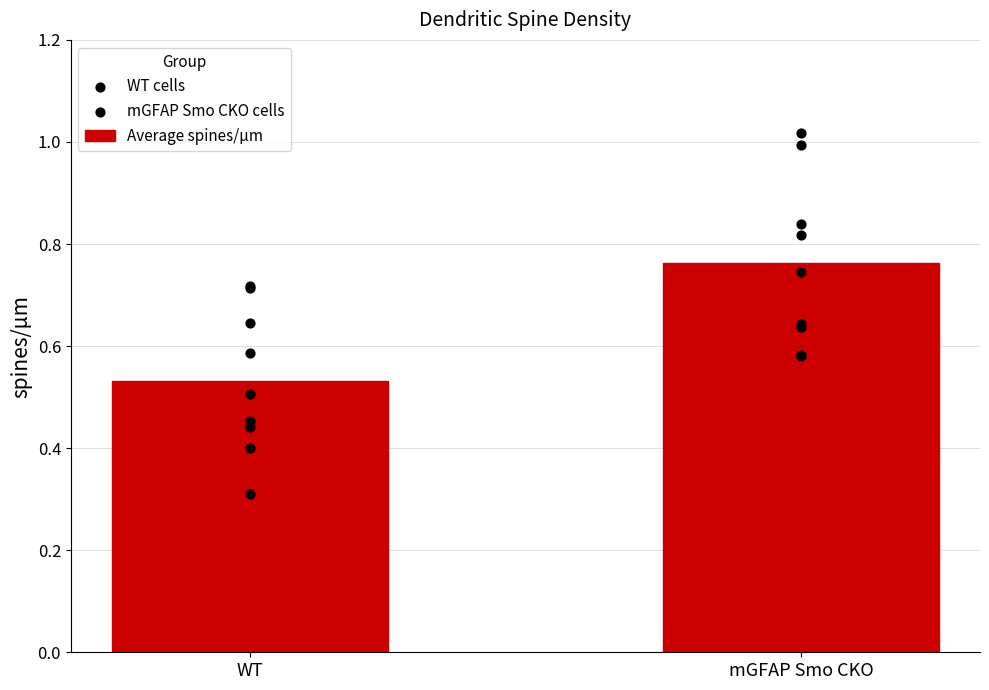

At how many categories does at least one series exceed 0?

9